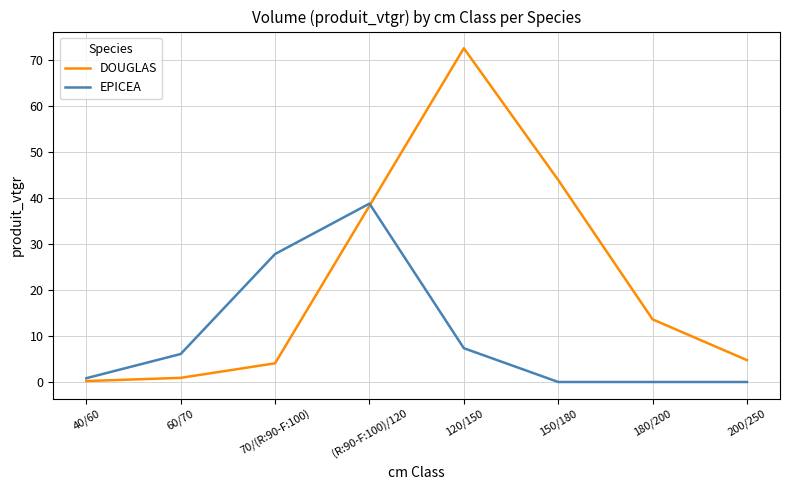

At which category does DOUGLAS reach its first local peak?

120/150